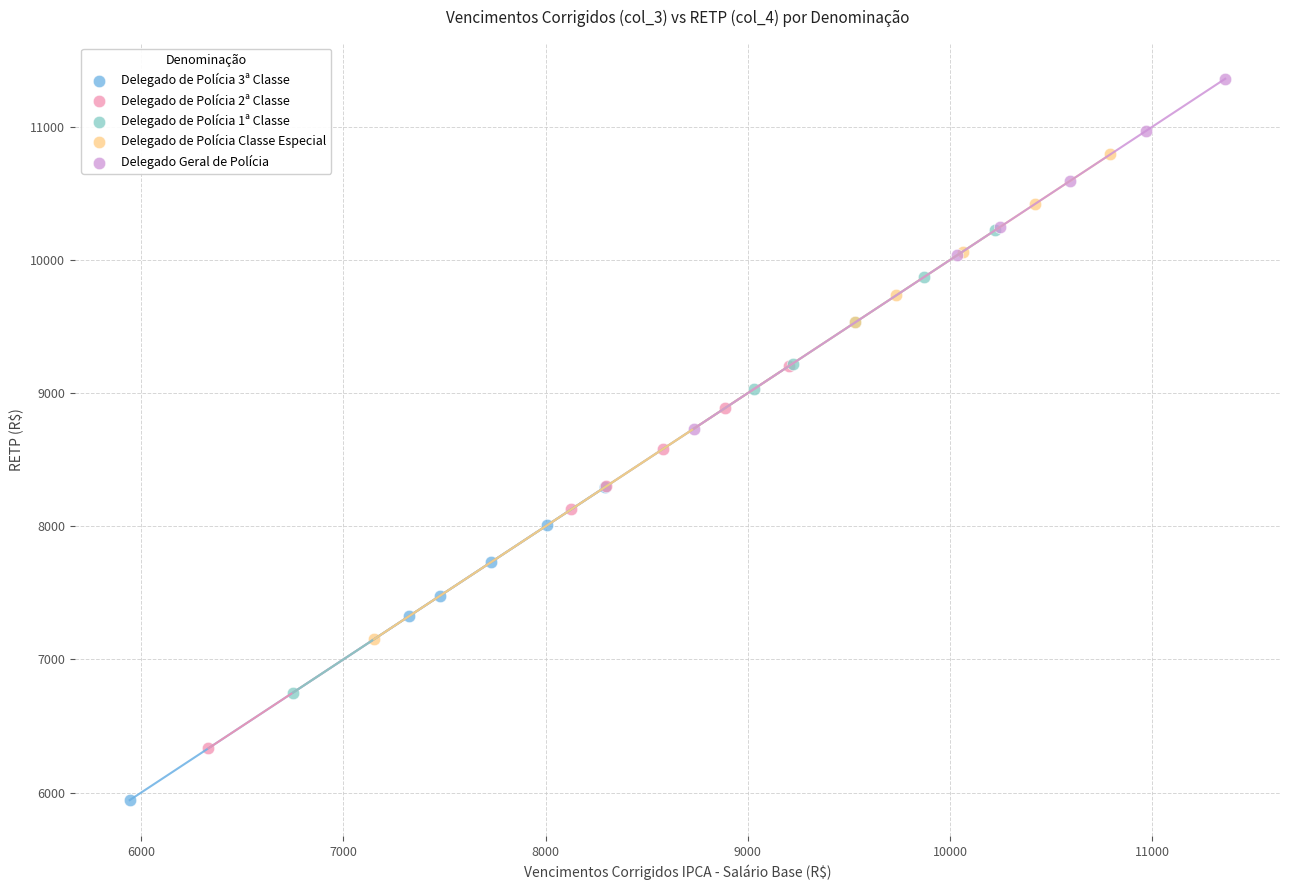

Which series has the largest Y range (max minus min)?

Delegado de Polícia Classe Especial